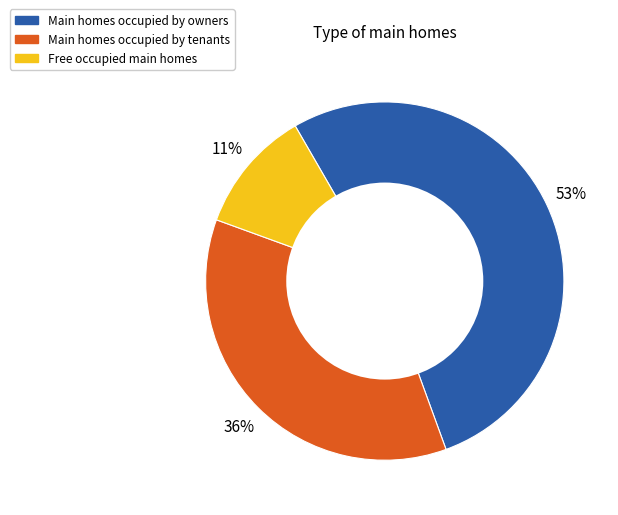

To the nearest percent, what is the combined percentage of Free occupied main homes and Main homes occupied by owners?

64%